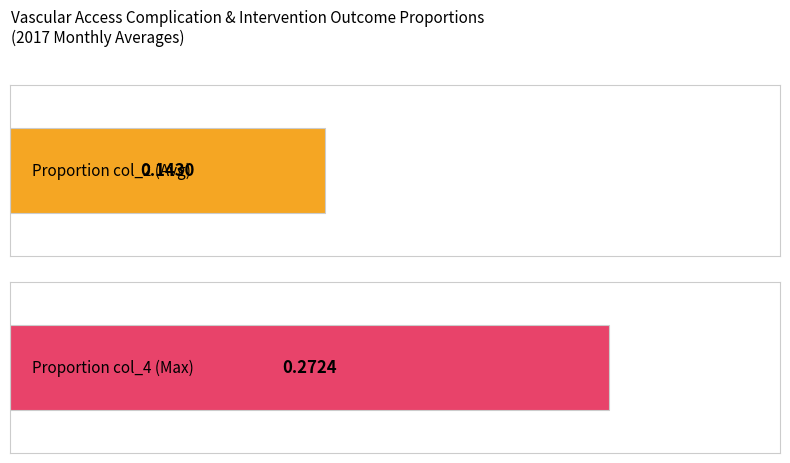

The value of Proportion col_4 at Nov is 0.4. True or false?

False